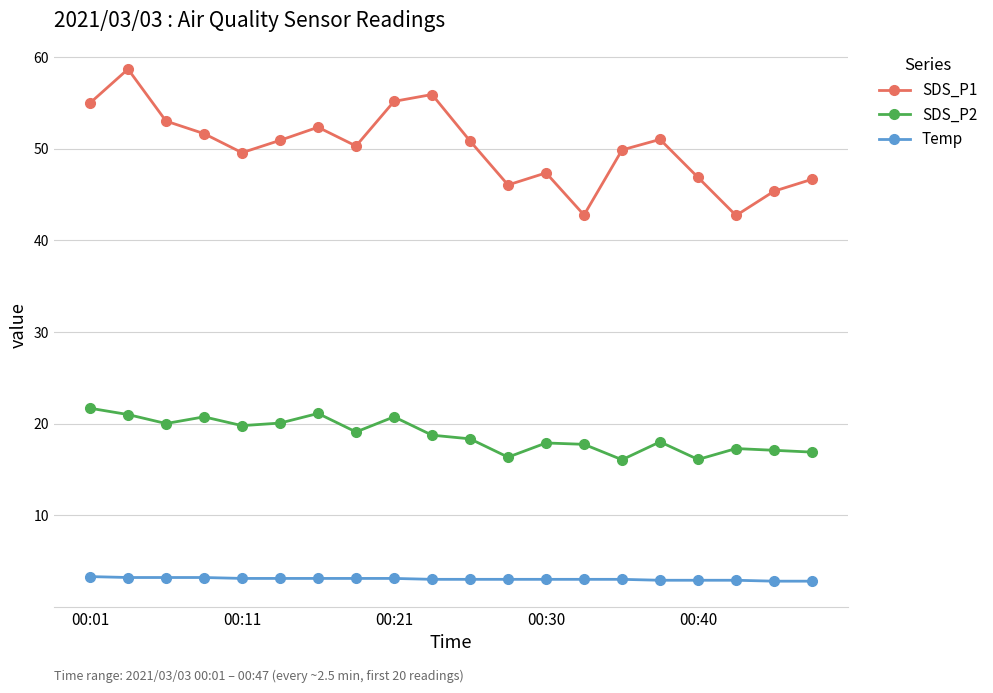

What is the difference between the maximum and minimum values in the SDS_P2 series?

5.6